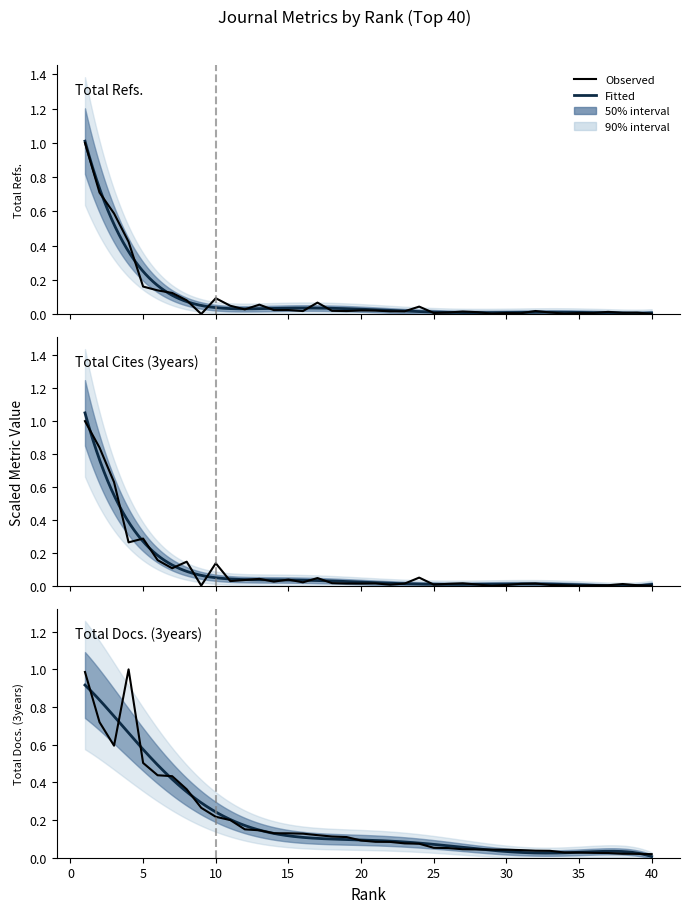

The value of Total Refs. at 31 is 0.0. True or false?

True